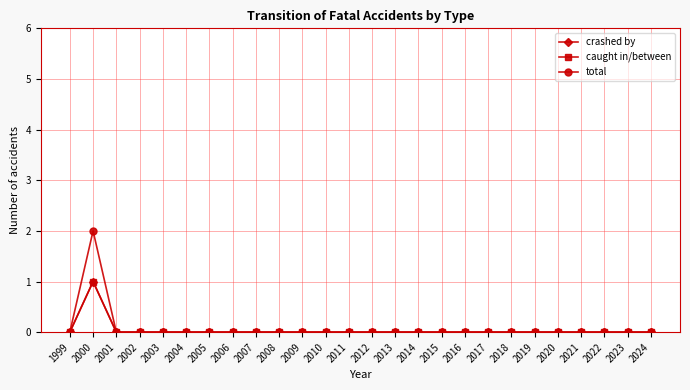

How many interior local peaks does the crashed by series have?

1